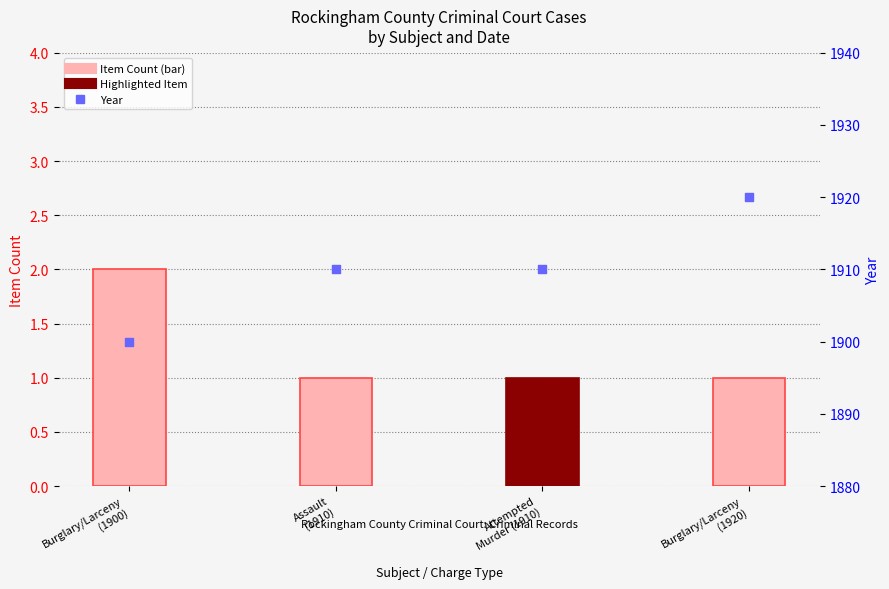

Which series has the widest spread of Y values?

Year